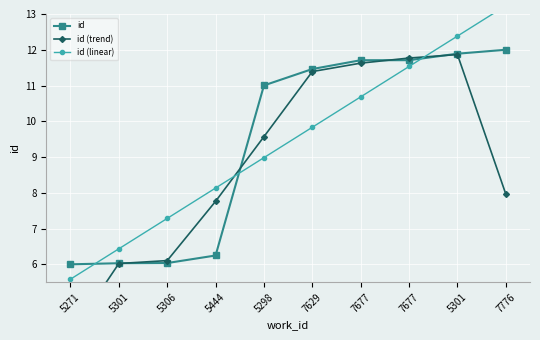

Is it true that id (trend) equals 6.7 at 5271?

False